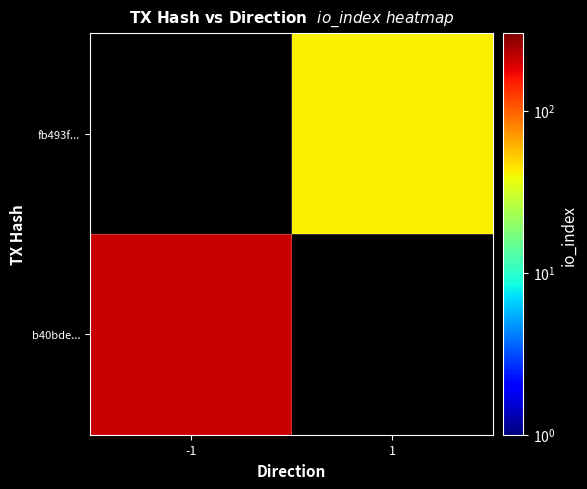

Which category has the highest value in the fb493f... series?

-1